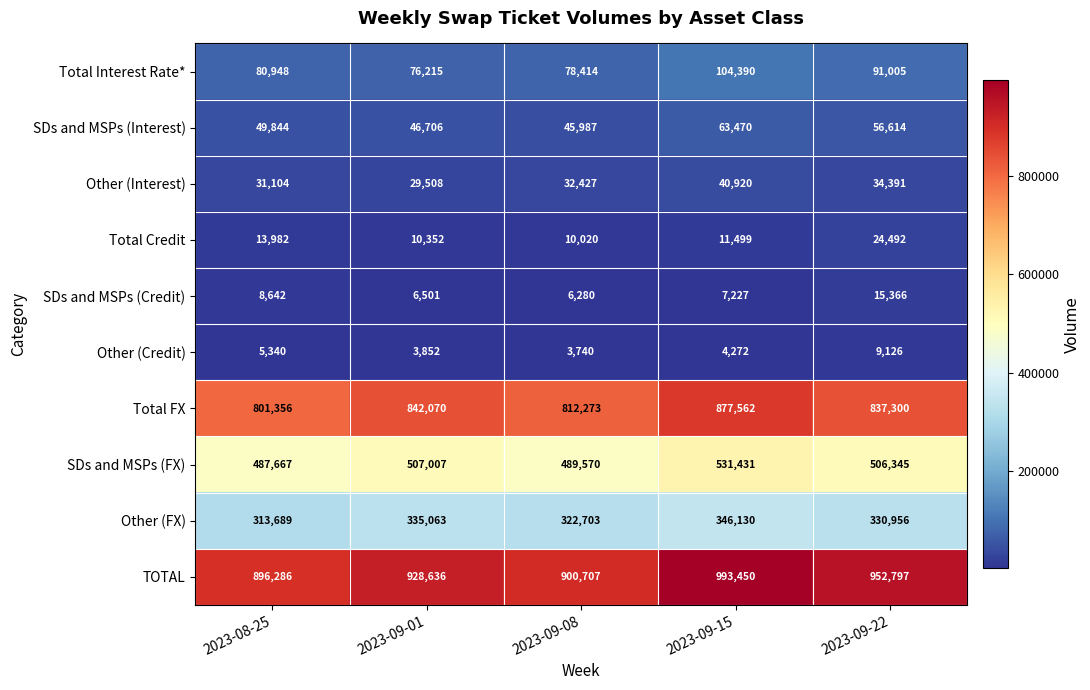

Rank the series by their maximum value, from highest to lowest.

TOTAL, Total FX, SDs and MSPs (FX), Other (FX), Total Interest Rate*, SDs and MSPs (Interest), Other (Interest), Total Credit, SDs and MSPs (Credit), Other (Credit)